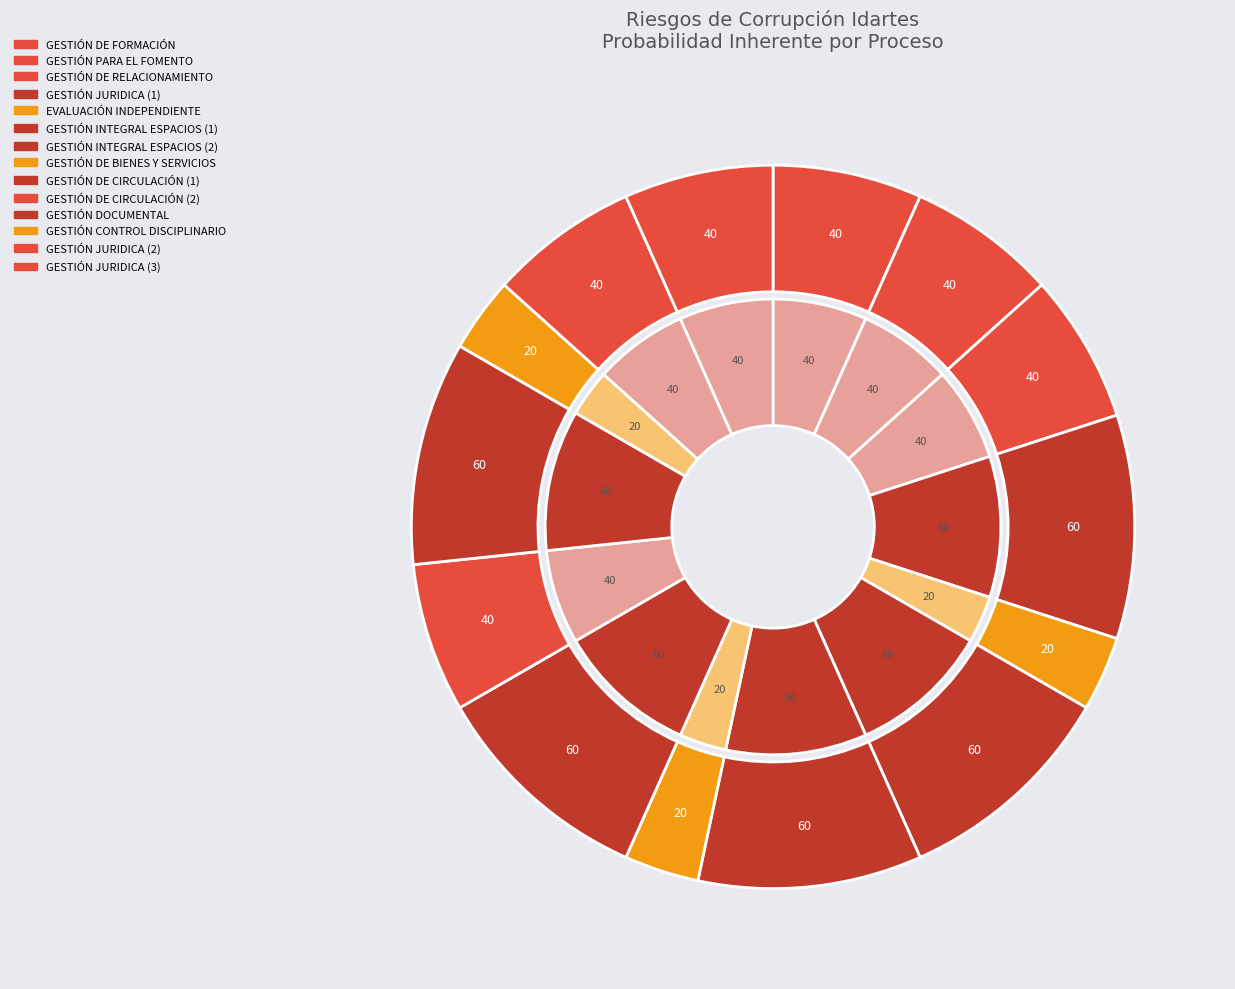

To the nearest percent, what percentage of the pie is GESTIÓN INTEGRAL (2)?

10%